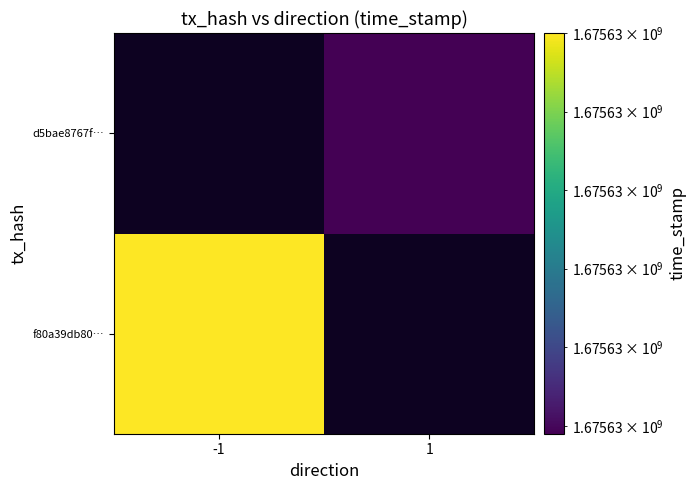

Count the number of data series in this chart.

2